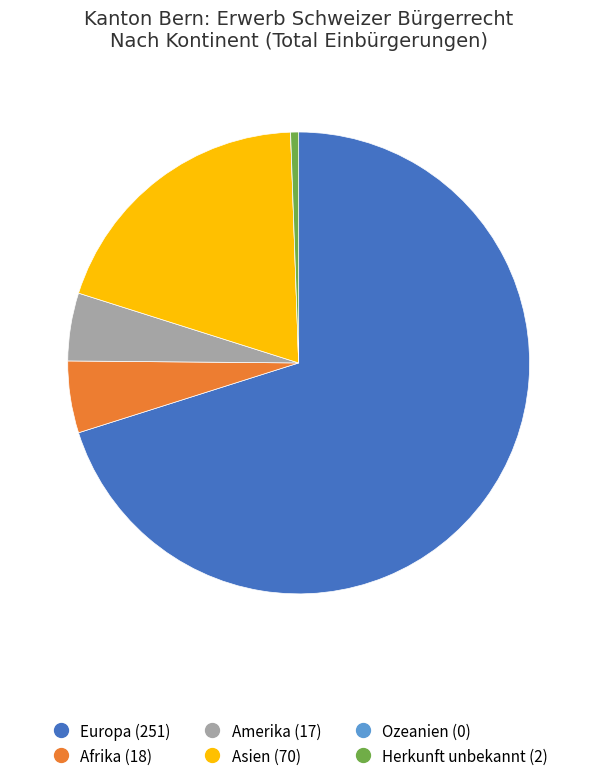

What is the largest slice in the pie chart?

Europa